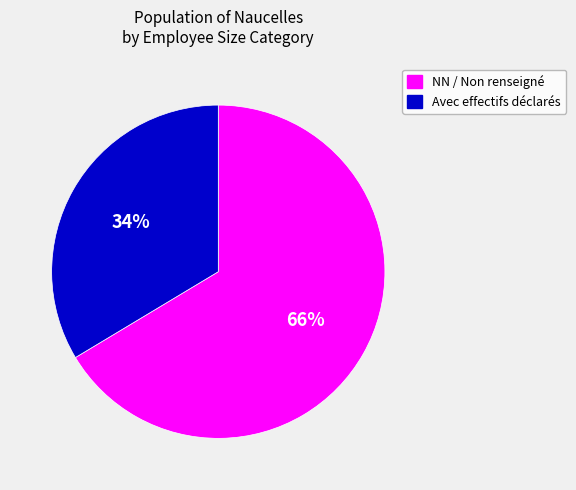

To the nearest percent, what portion does Avec effectifs déclarés represent?

34%